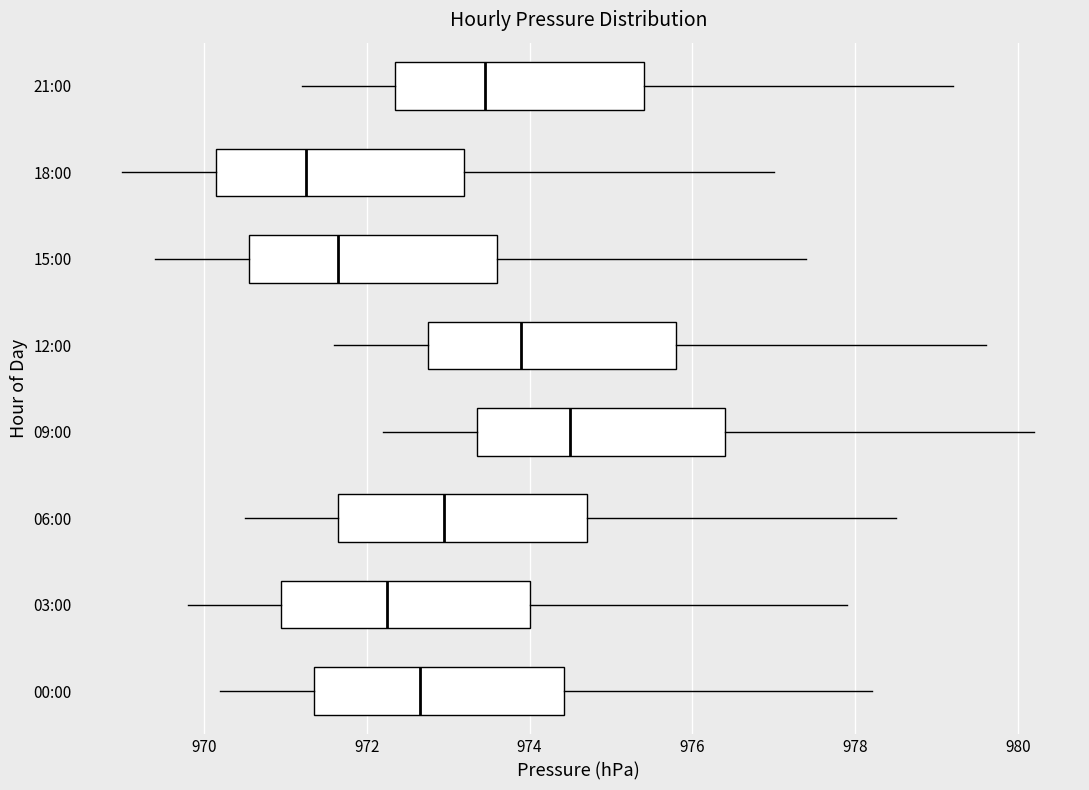

Reading bottom to top, transcribe this box plot: for each box, give where its median line is, the range the box spans, and where its two whiskers end, as read against the x-axis. The values are not printed on the chart, so give them approximately, as read against the axis.

00:00: median 972.6, box 971.4 to 974.4, whiskers 970.2 to 978.2
03:00: median 972.2, box 971.0 to 974.0, whiskers 969.8 to 978.0
06:00: median 973.0, box 971.6 to 974.8, whiskers 970.6 to 978.6
09:00: median 974.6, box 973.4 to 976.4, whiskers 972.2 to 980.2
12:00: median 974.0, box 972.8 to 975.8, whiskers 971.6 to 979.6
15:00: median 971.6, box 970.6 to 973.6, whiskers 969.4 to 977.4
18:00: median 971.2, box 970.2 to 973.2, whiskers 969.0 to 977.0
21:00: median 973.4, box 972.4 to 975.4, whiskers 971.2 to 979.2